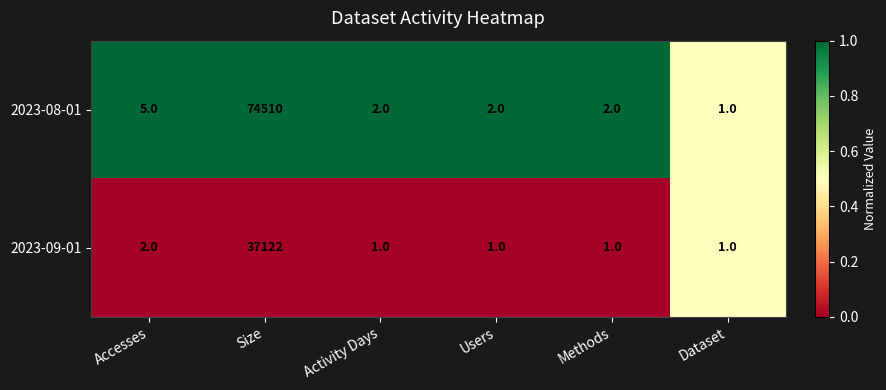

What is the total value across all series at Activity Days?

3